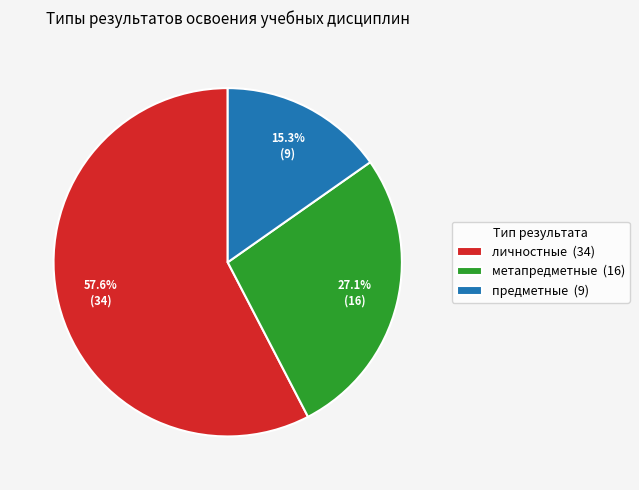

Which slice represents more than half of the pie?

личностные